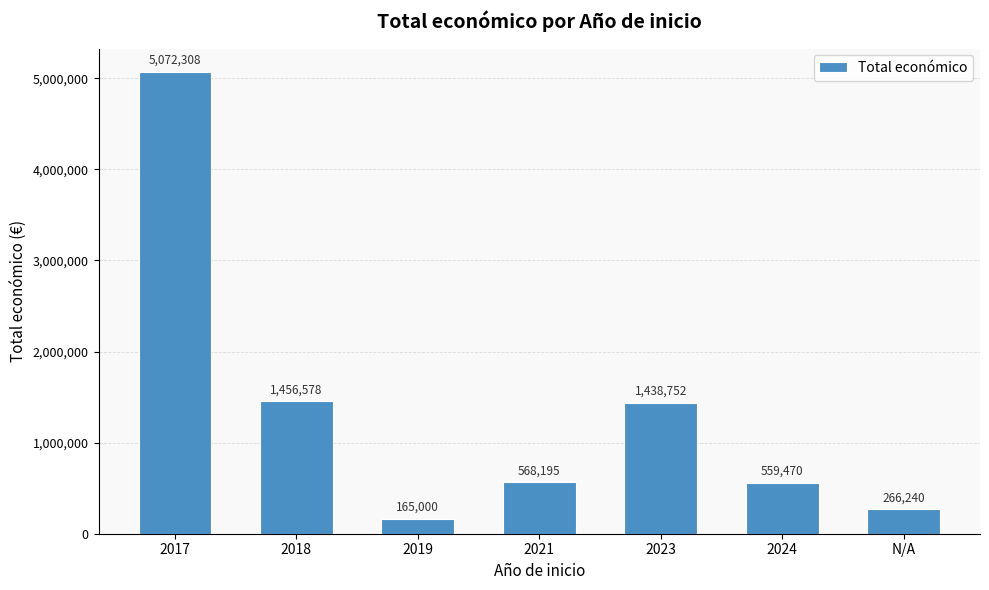

Reading left to right, list all the values displayed in this chart.

2017=5072308	2018=1456578	2019=165000	2021=568195	2023=1438752	2024=559470	N/A=266240